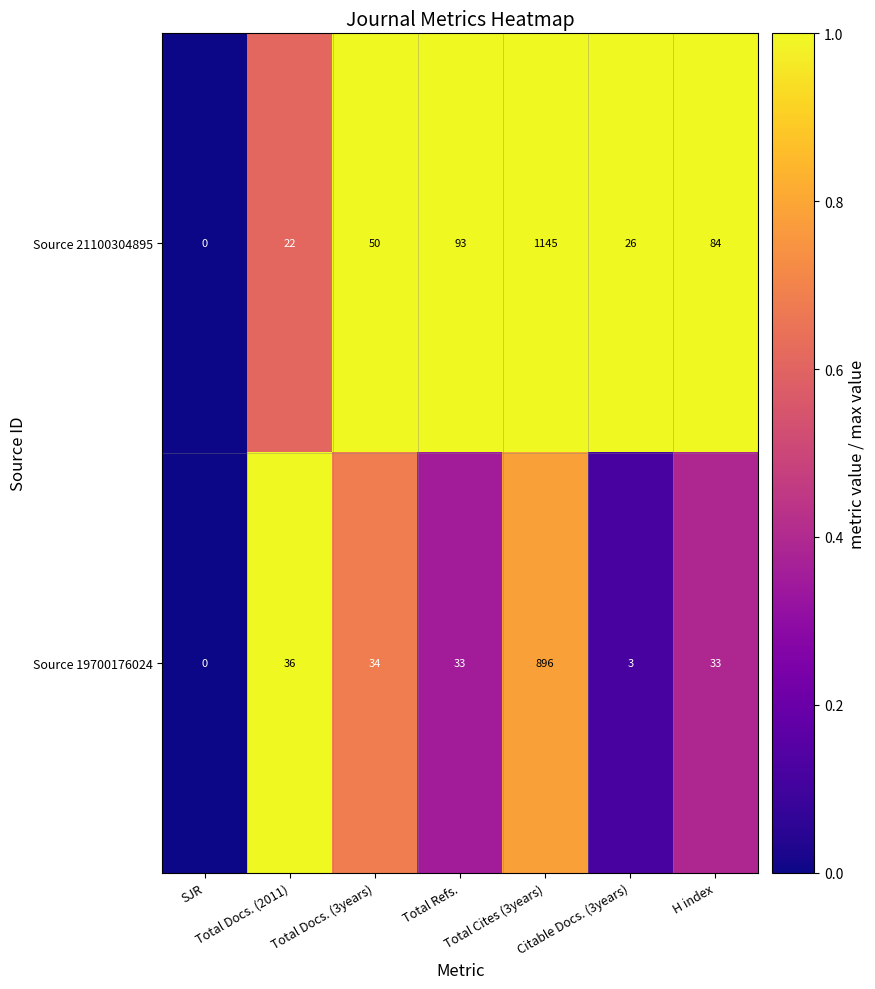

What is the total value across all series at Total Refs.?

126